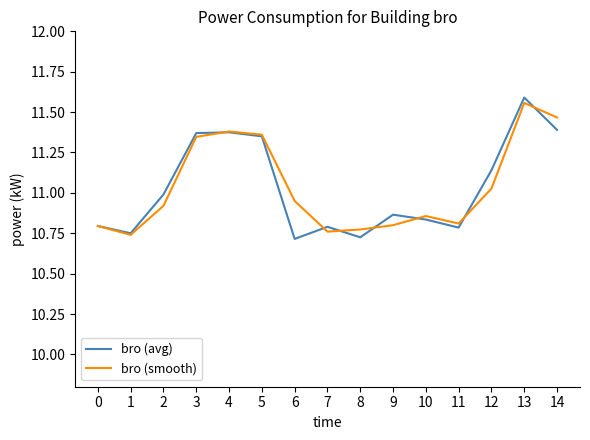

Which series has the widest spread of values?

bro (avg)